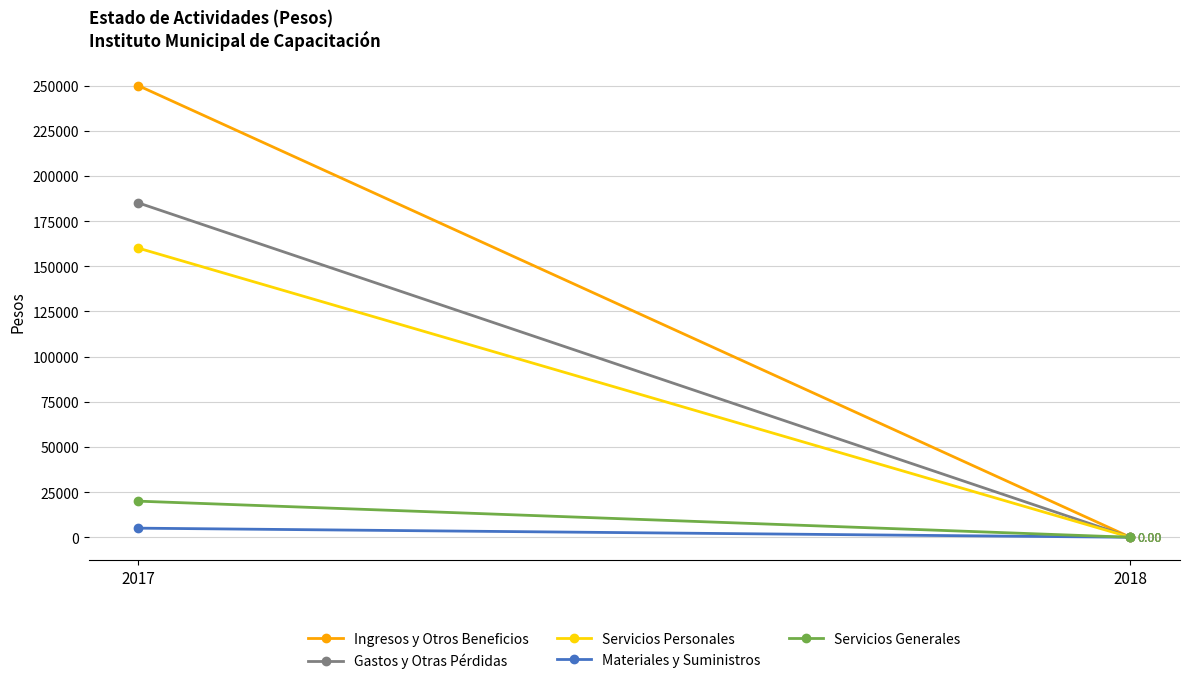

What are all the series names shown in the legend?

Ingresos y Otros Beneficios, Gastos y Otras Pérdidas, Servicios Personales, Materiales y Suministros, Servicios Generales